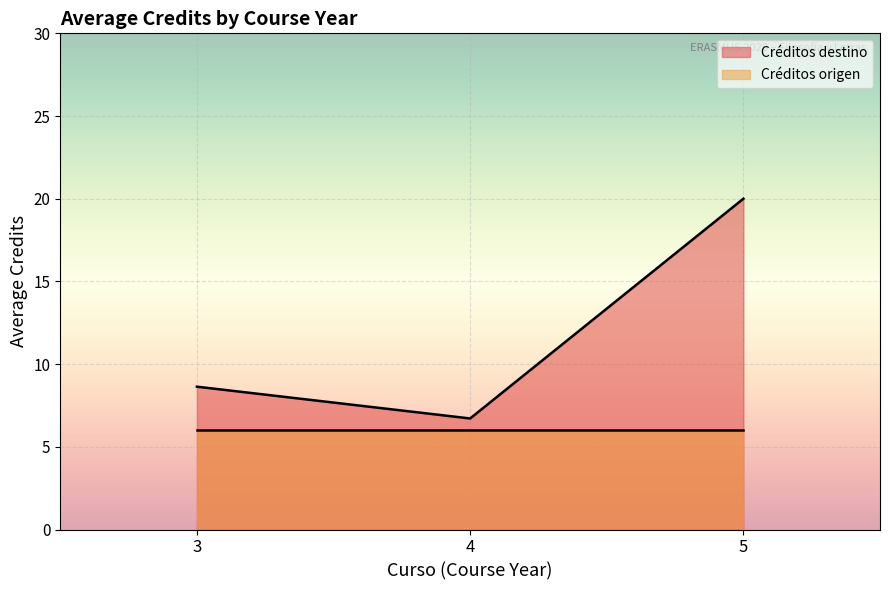

True or false: Créditos origen and Créditos destino intersect in this chart.

False